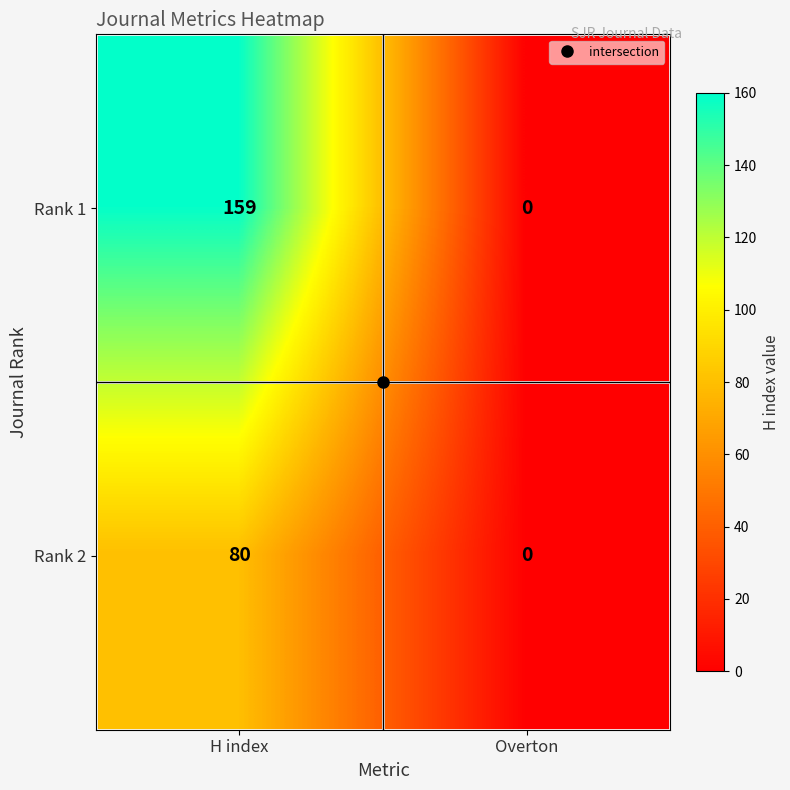

What is the difference between the maximum and minimum values in the Rank 2 series?

80